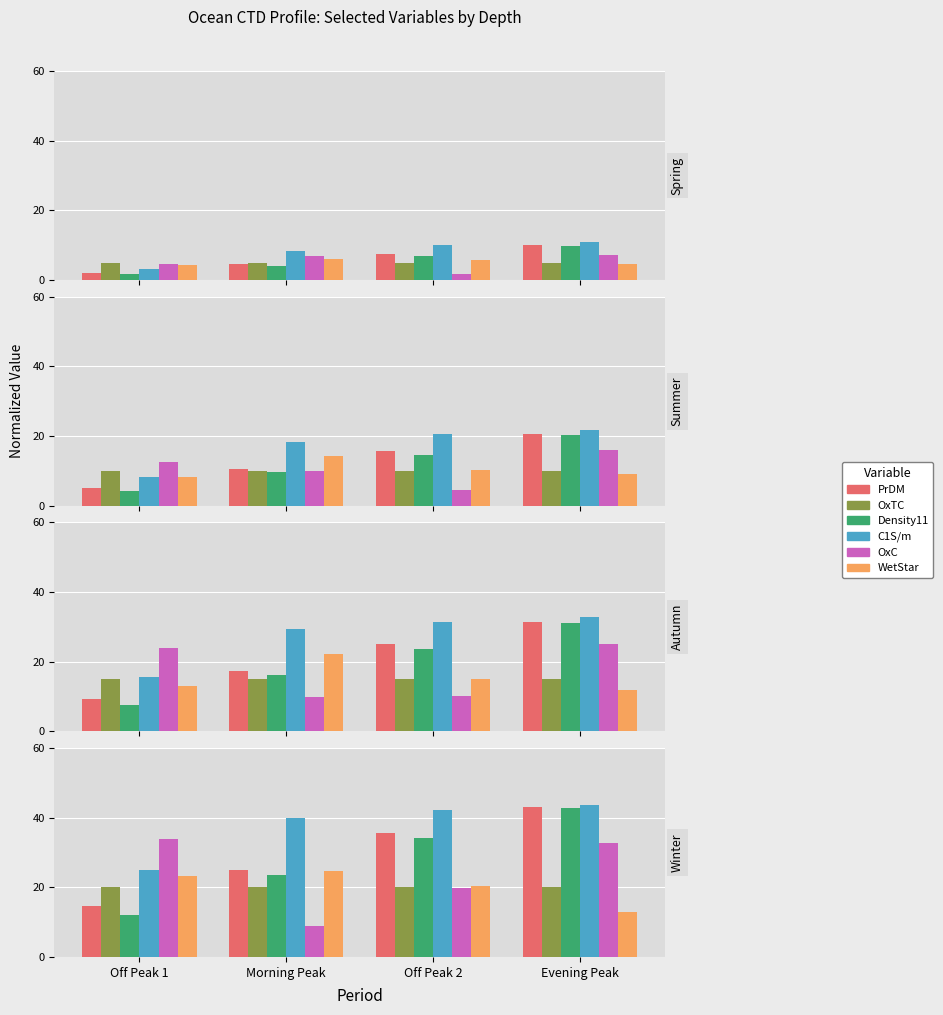

The Density11 series shows 34.1 at Off Peak 2. True or false?

True